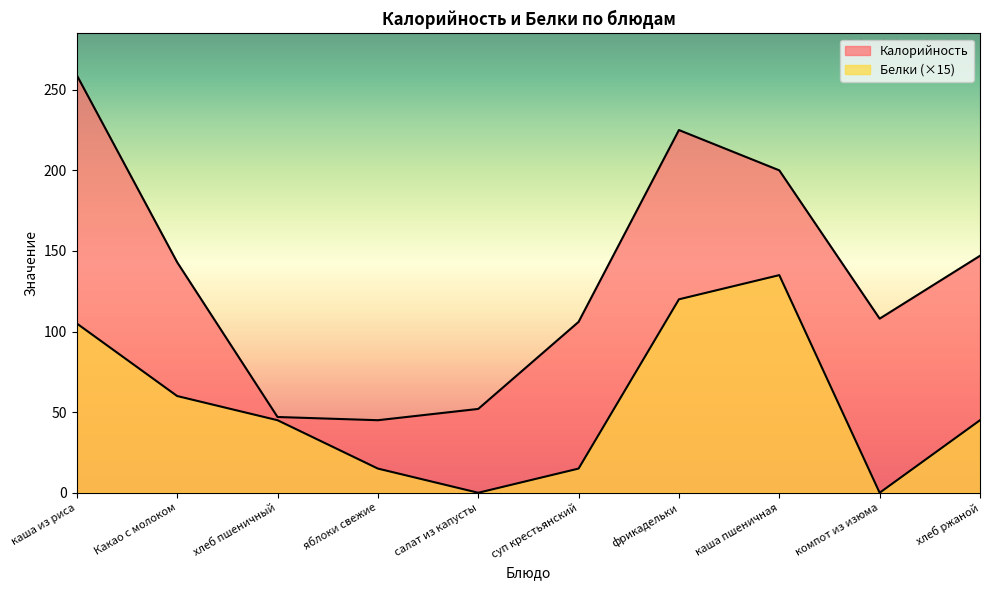

At which label is Калорийность closest to 152?

хлеб ржаной